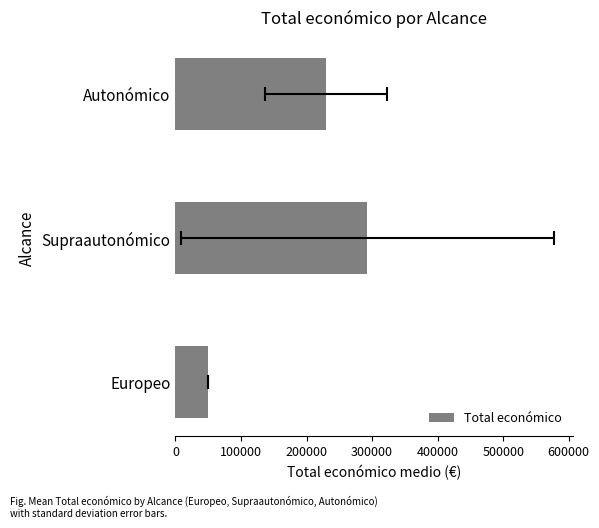

What is the difference between the maximum and minimum values?

242768.0